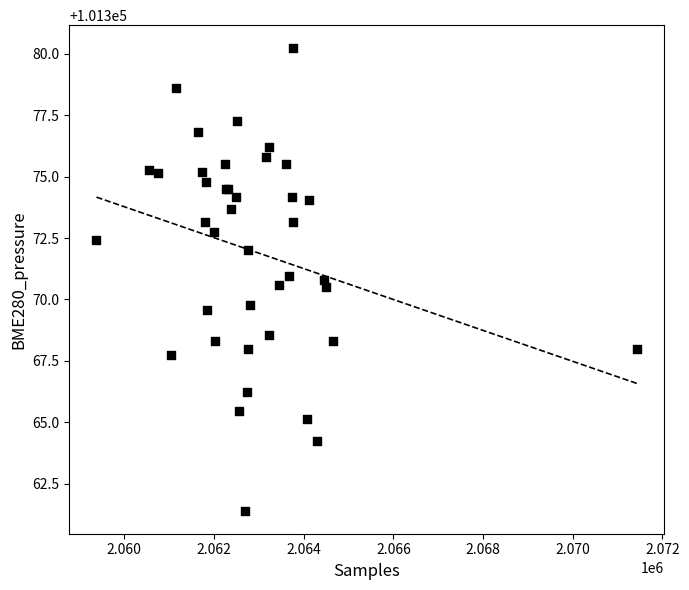

What Y value in the scatter plot is closest to 101370?

101369.8